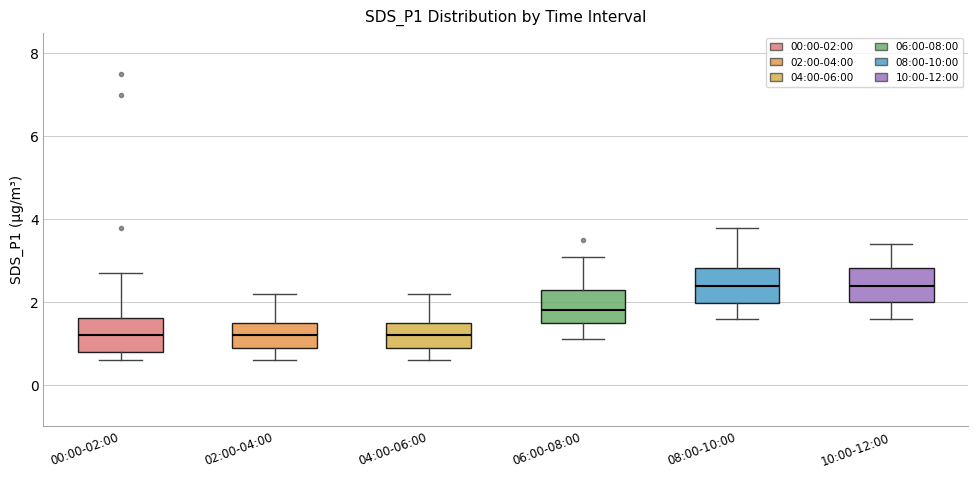

Reading left to right, transcribe this box plot: for each box, give where its median line is, the range the box spans, and where its two whiskers end, as read against the y-axis. The values are not printed on the chart, so give them approximately, as read against the axis.

00:00-02:00: median 1.2, box 0.8 to 1.6, whiskers 0.6 to 2.8
02:00-04:00: median 1.2, box 1.0 to 1.6, whiskers 0.6 to 2.2
04:00-06:00: median 1.2, box 1.0 to 1.6, whiskers 0.6 to 2.2
06:00-08:00: median 1.8, box 1.6 to 2.4, whiskers 1.2 to 3.2
08:00-10:00: median 2.4, box 2.0 to 2.8, whiskers 1.6 to 3.8
10:00-12:00: median 2.4, box 2.0 to 2.8, whiskers 1.6 to 3.4